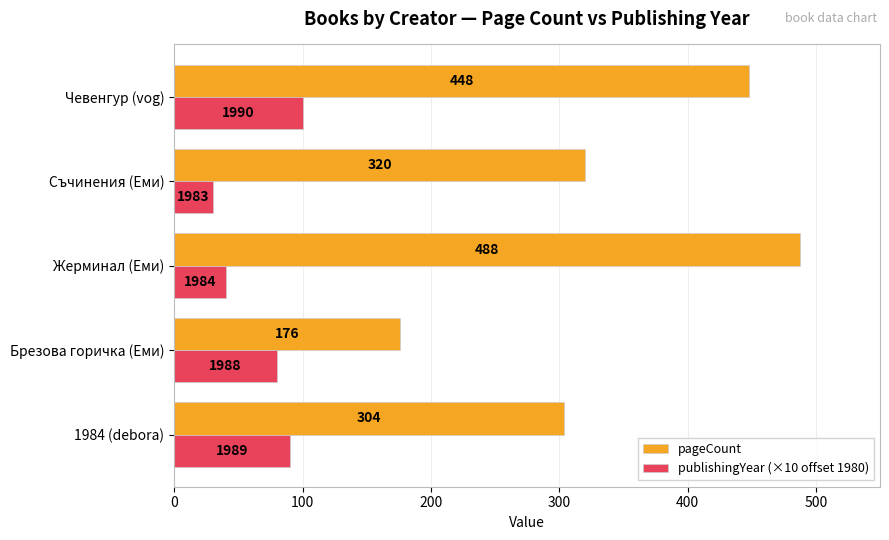

Which category has the lowest value in the publishingYear (×10 offset 1980) series?

Съчинения (Еми)